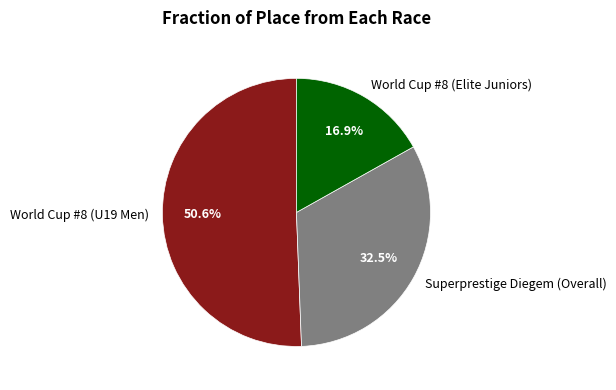

How many segments does this pie chart have?

3